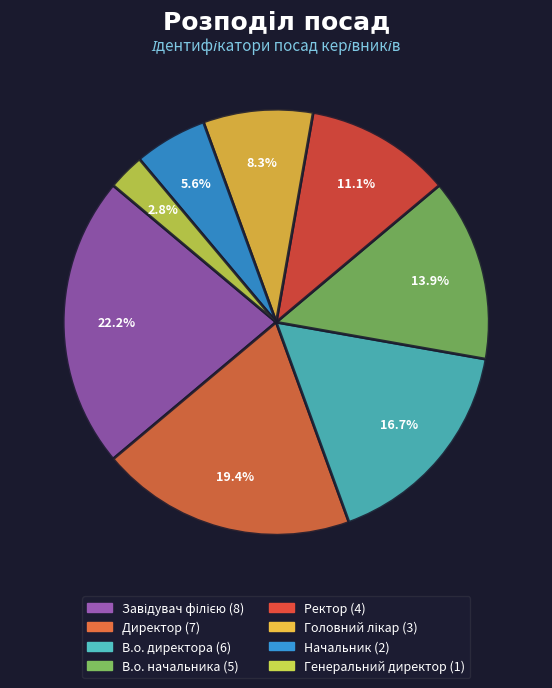

Is there a majority slice in this chart?

No